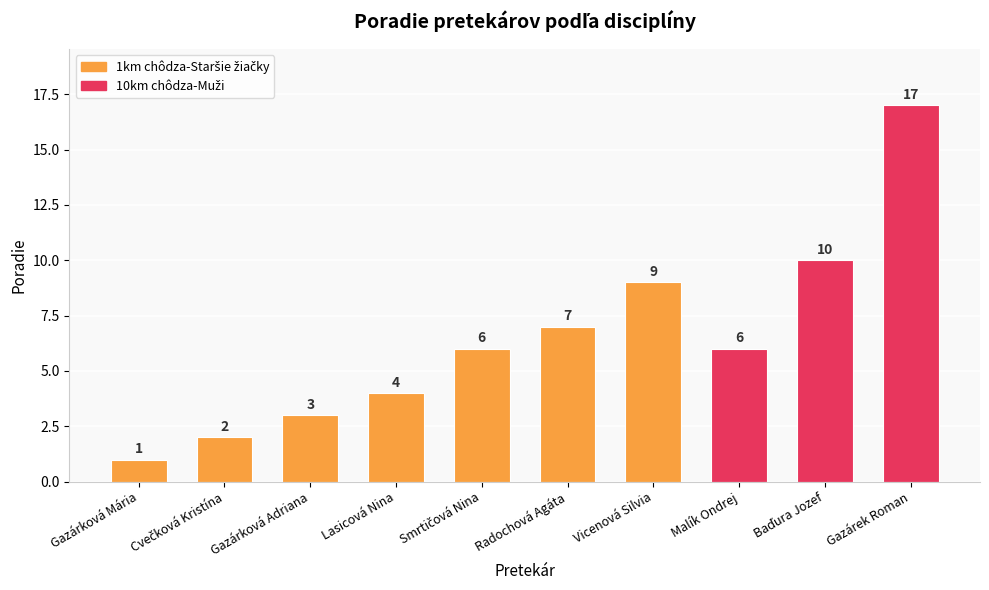

The value at Baďura Jozef is 5. True or false?

False